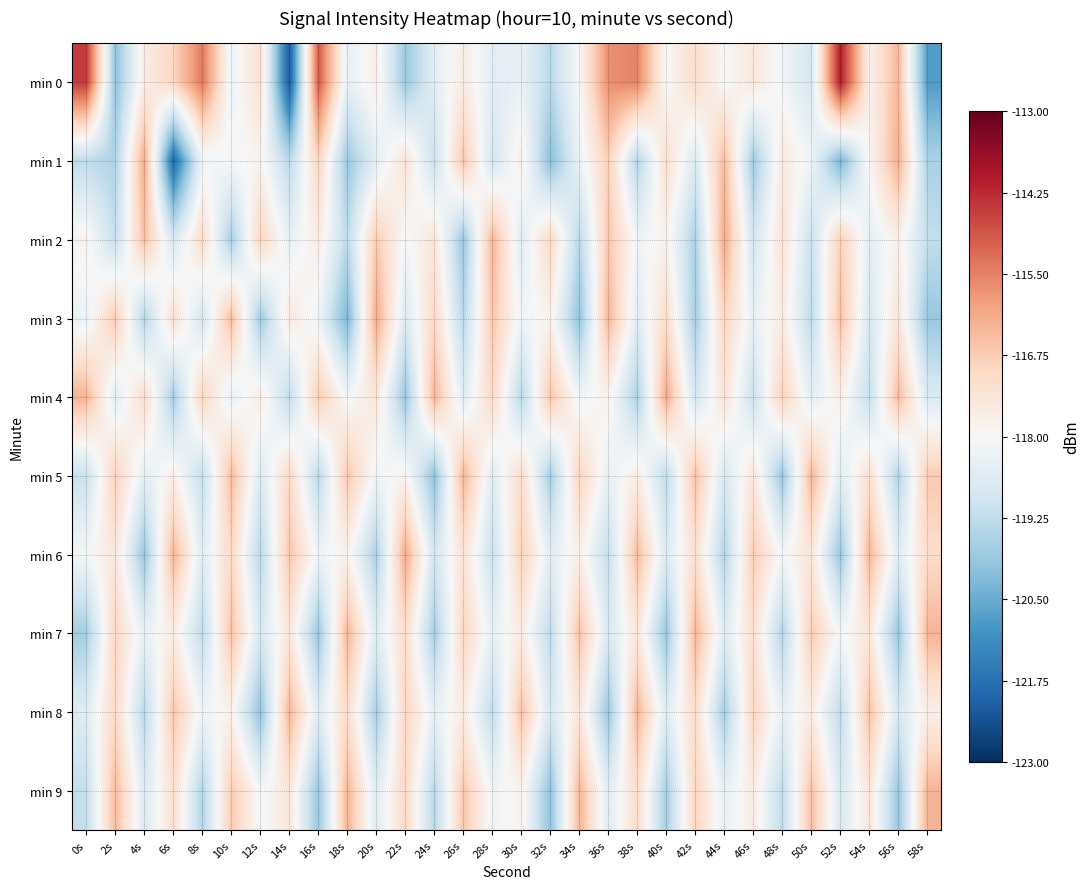

Between 14s and 40s, which is larger?

40s